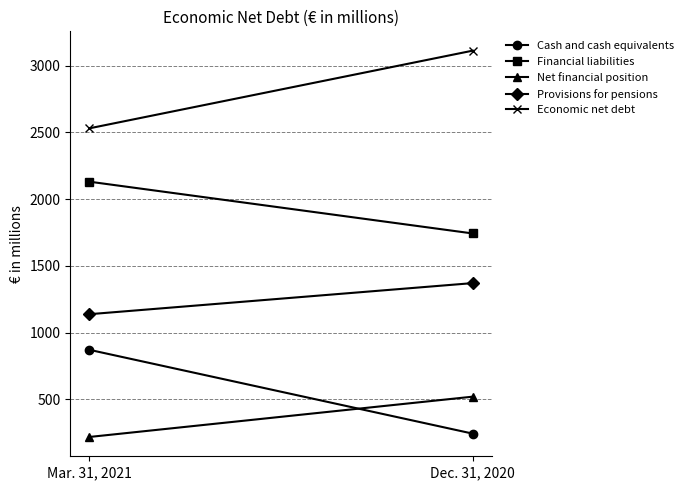

List the series in order of their peak value, highest first.

Economic net debt, Financial liabilities, Provisions for pensions, Cash and cash equivalents, Net financial position